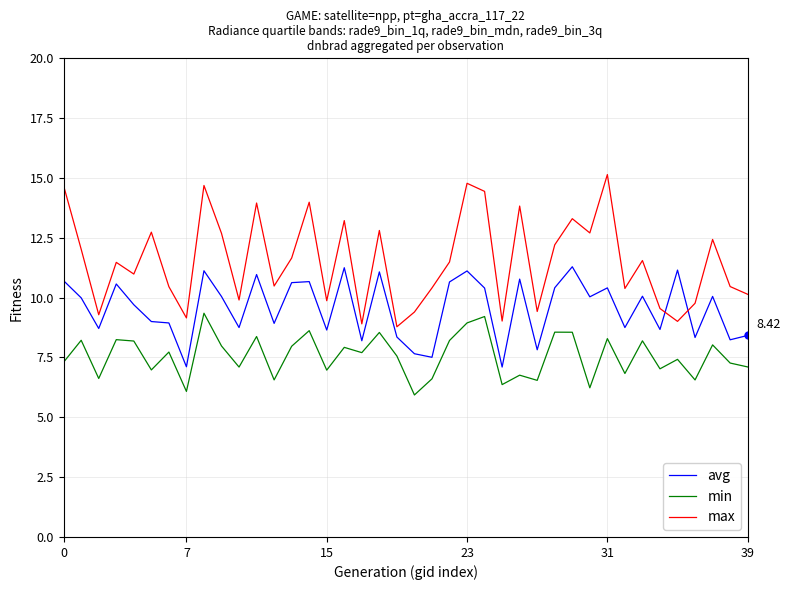

What is the maximum value shown in the chart?

15.1